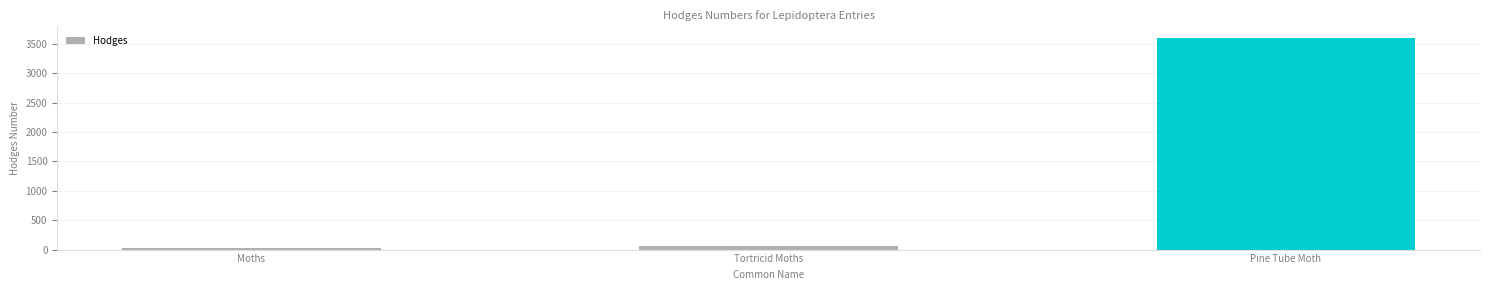

Which category has the highest value across all series?

Pine Tube Moth